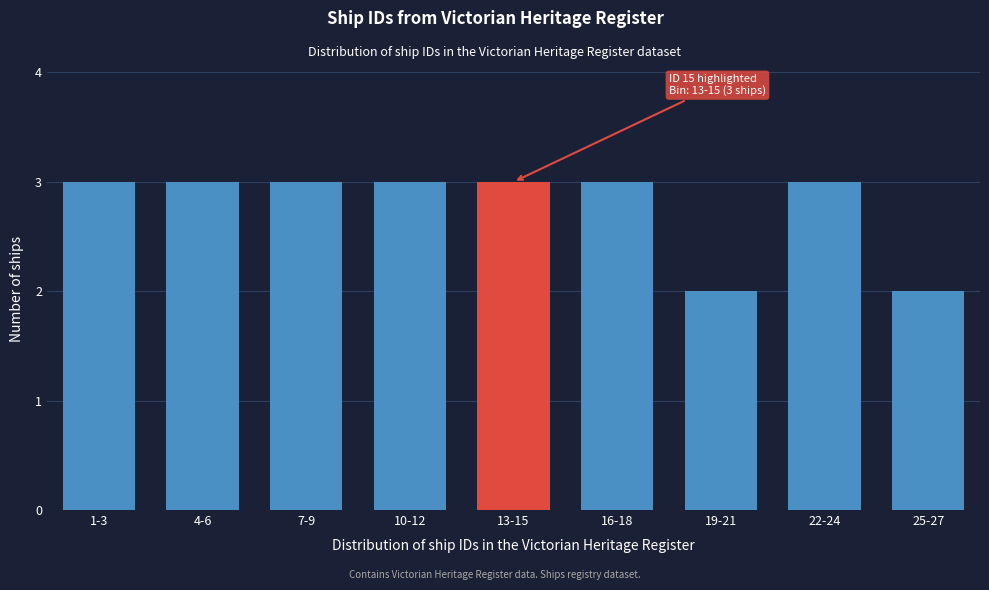

Reading right to left, extract all data points from this chart.

2	3	2	3	3	3	3	3	3